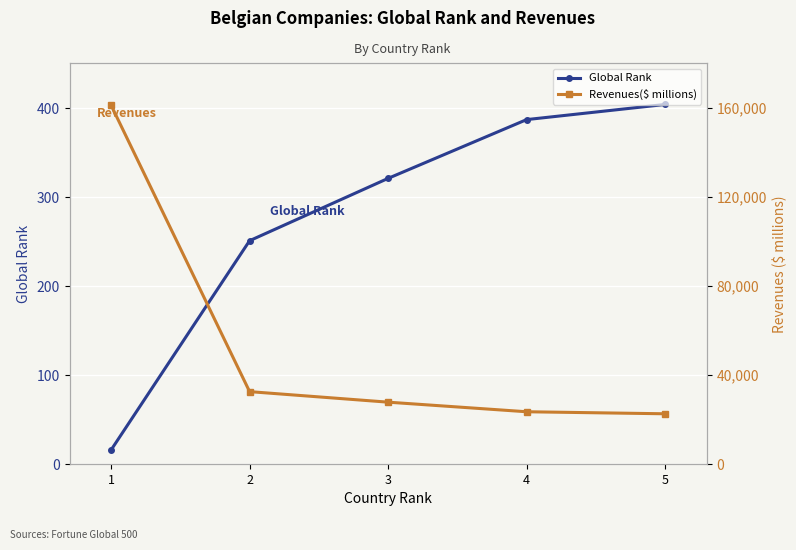

What is the value of the Global Rank point at the 5th from the left?

404